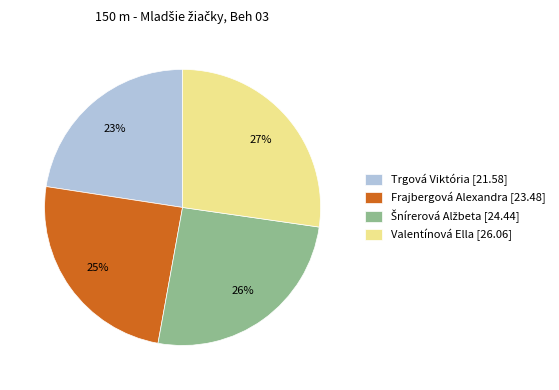

What is the ratio of the value at Frajbergová Alexandra to the value at Trgová Viktória?

1.1